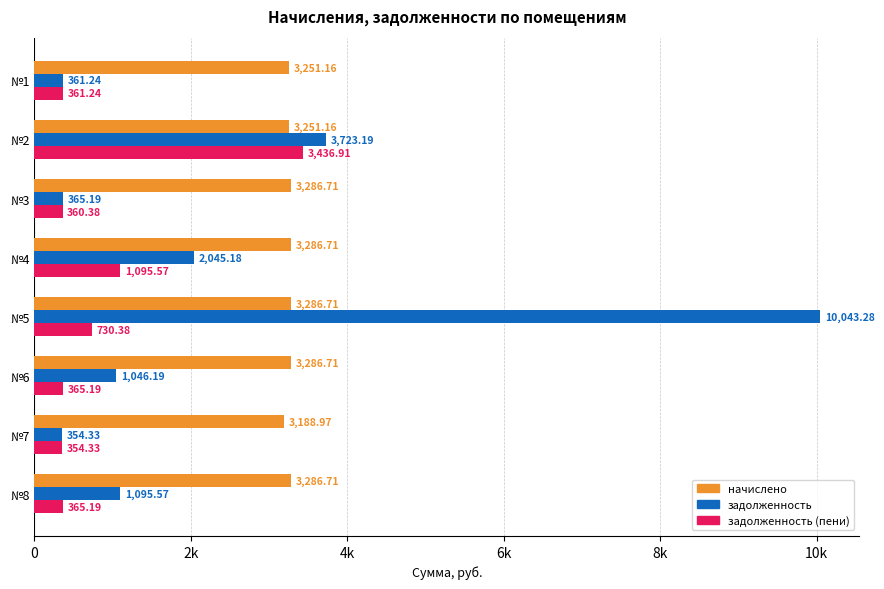

Which label corresponds to the smallest value in the chart?

№7